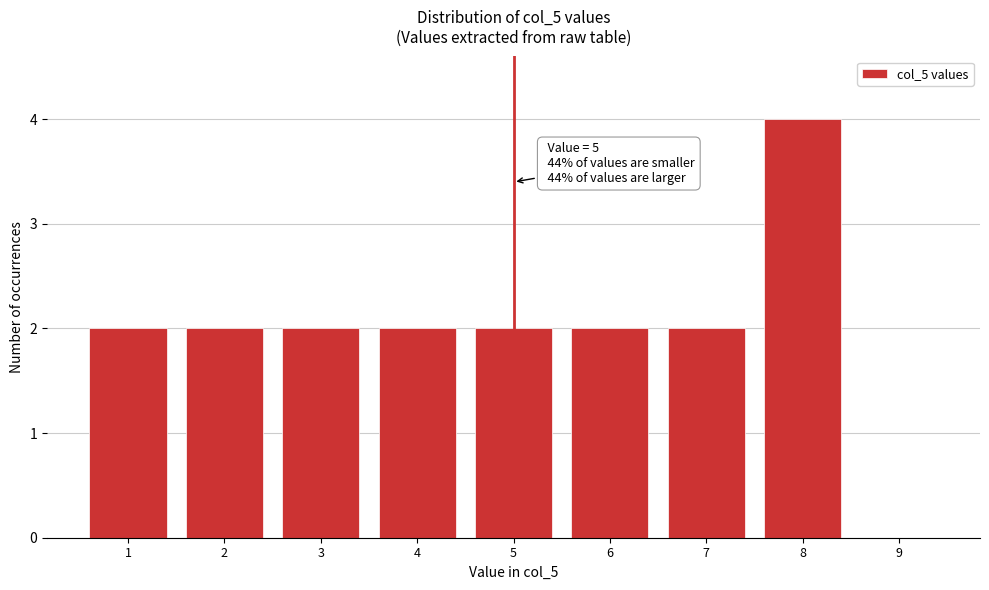

Which range on the x-axis has the tallest bar?

7.5 to 8.5